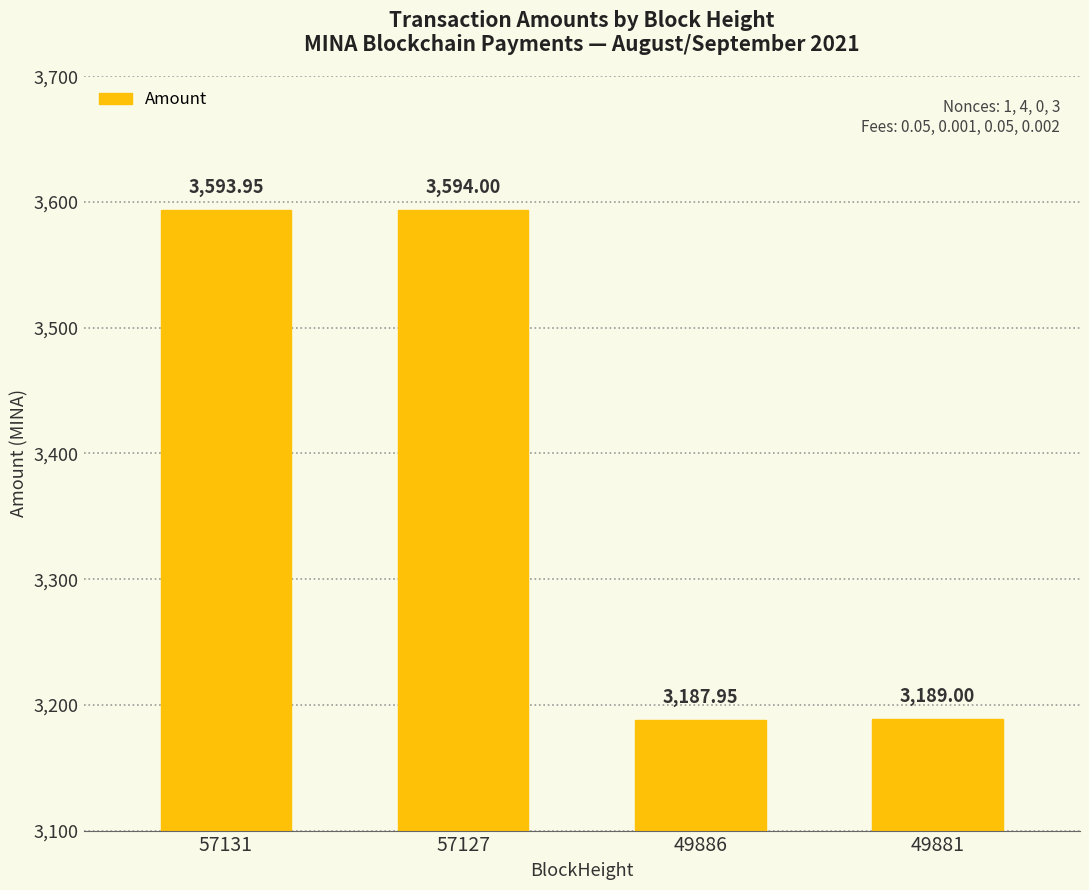

List the labels in order of value, largest first.

57127, 57131, 49881, 49886